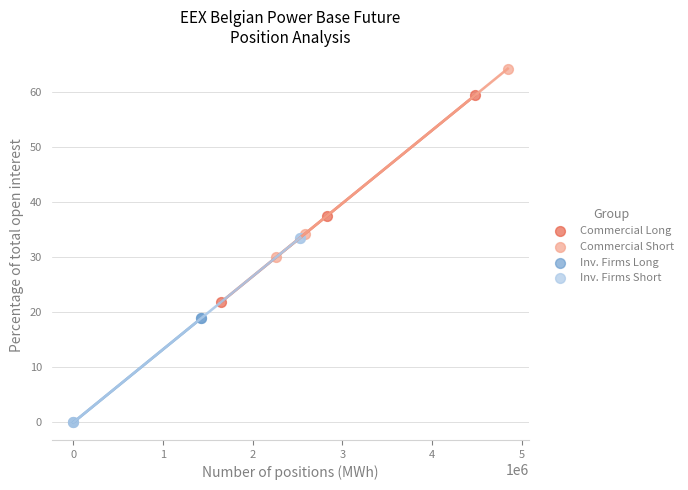

Which series reaches the maximum Y coordinate?

Commercial Short